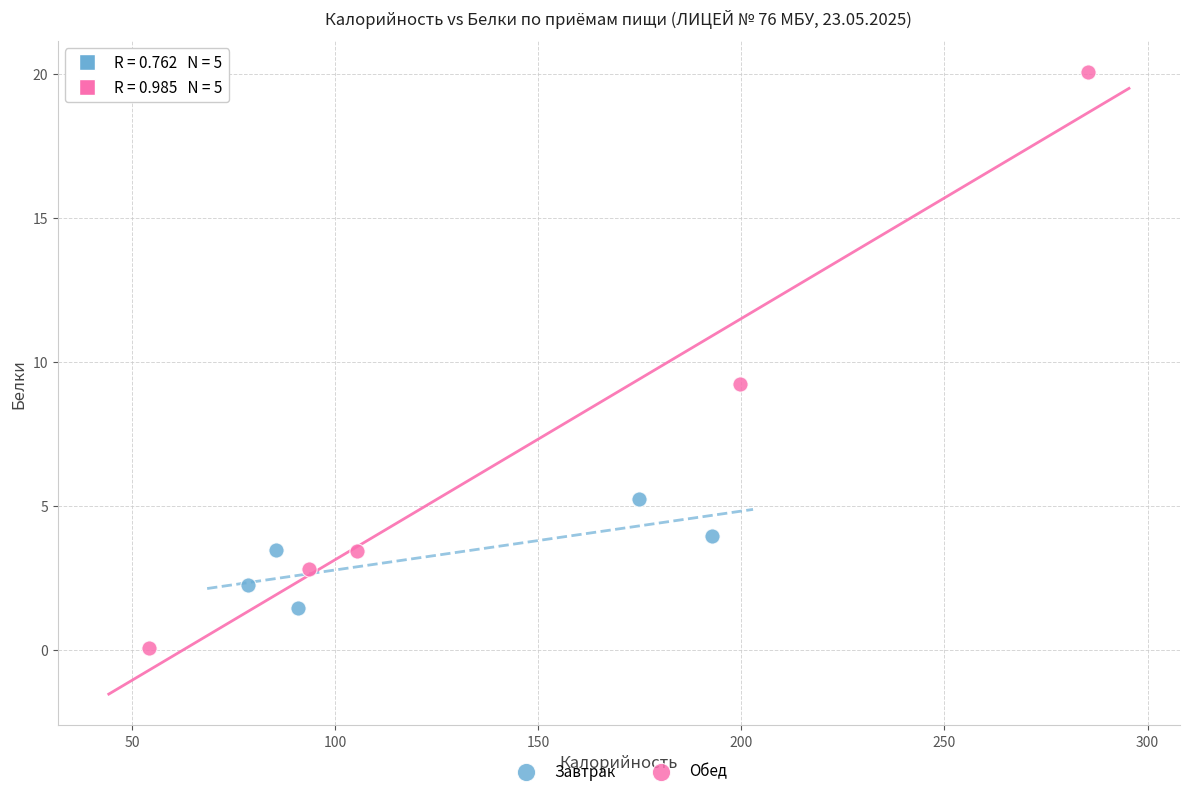

Which series contains the lowest Y value?

Обед